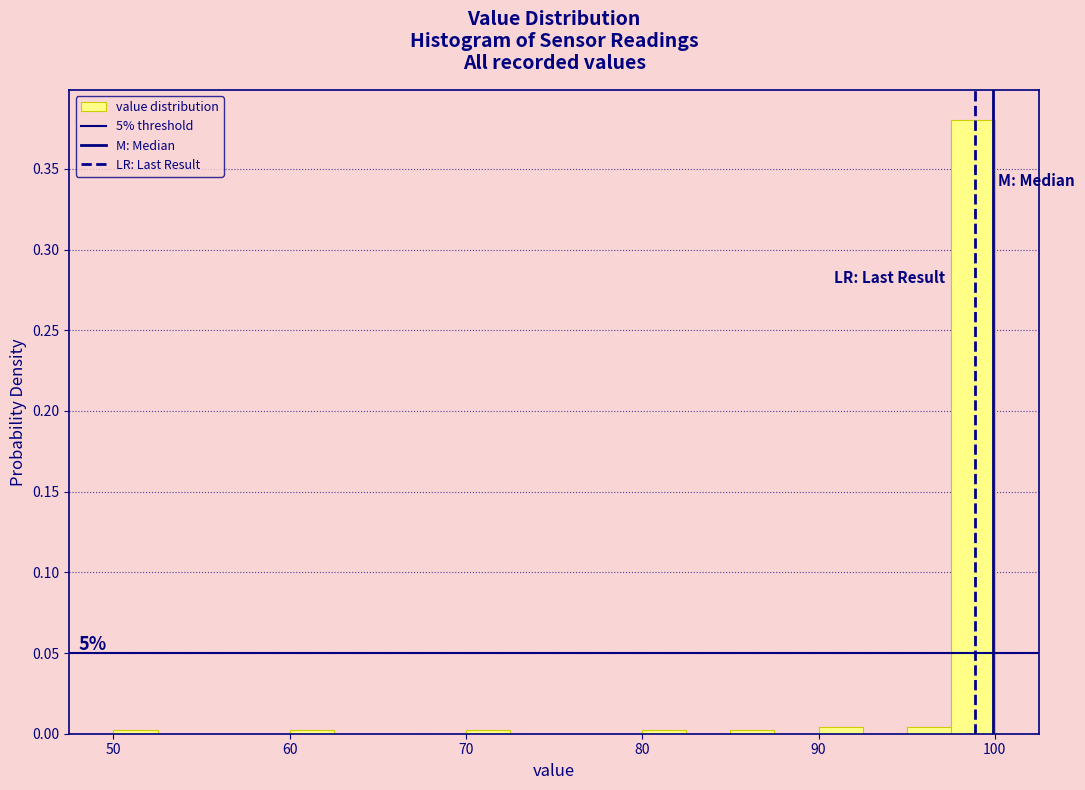

Read against the x-axis, roughly where is the centre of the tallest bar?

99